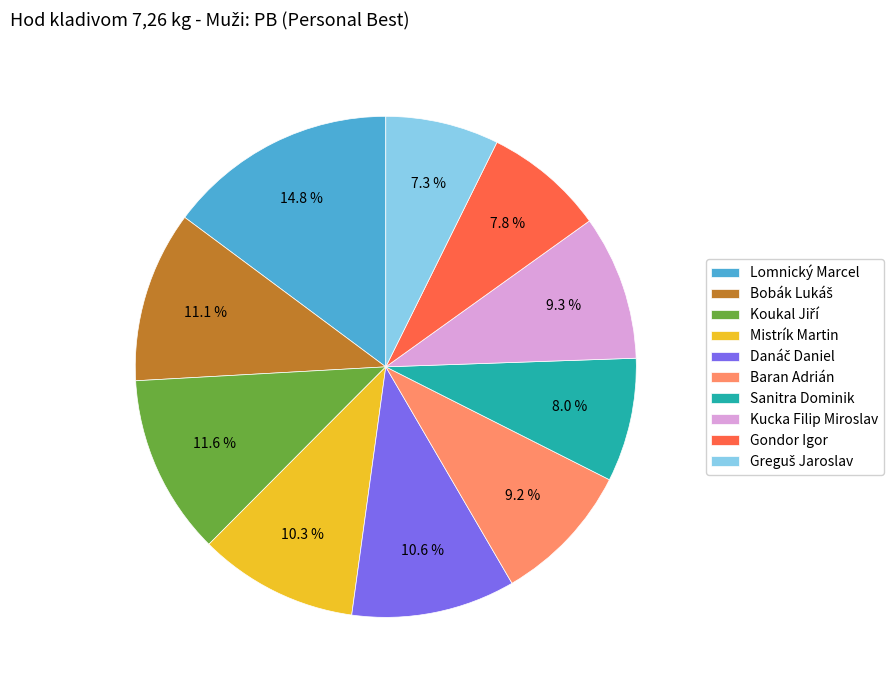

Which slice is the largest?

Lomnický Marcel